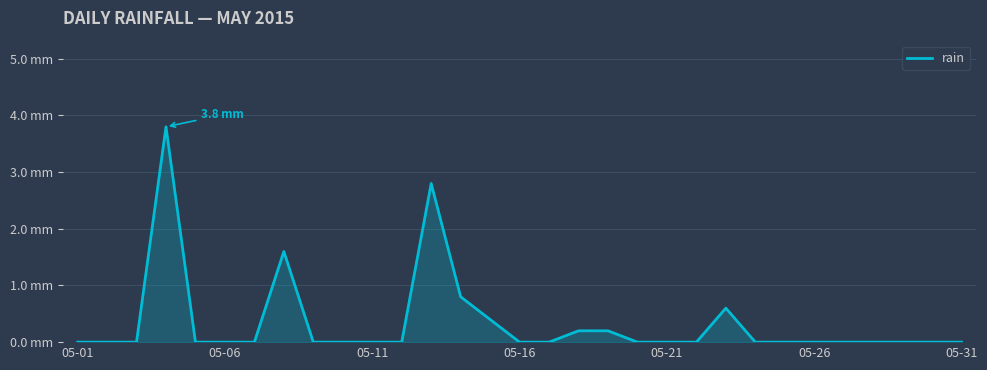

What is the difference between the second highest and second lowest values?

2.8